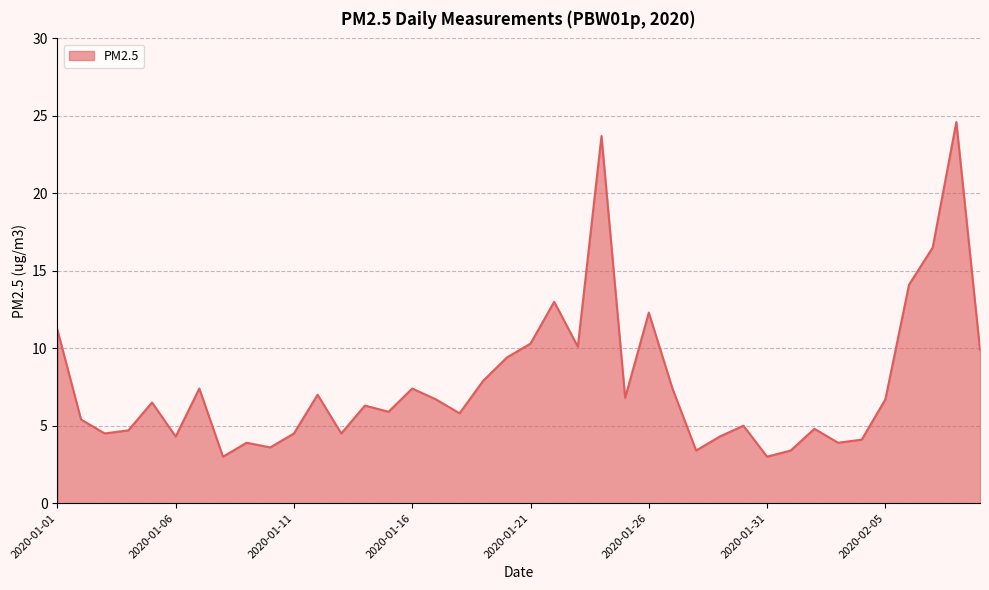

What is the minimum value shown in the chart?

3.0